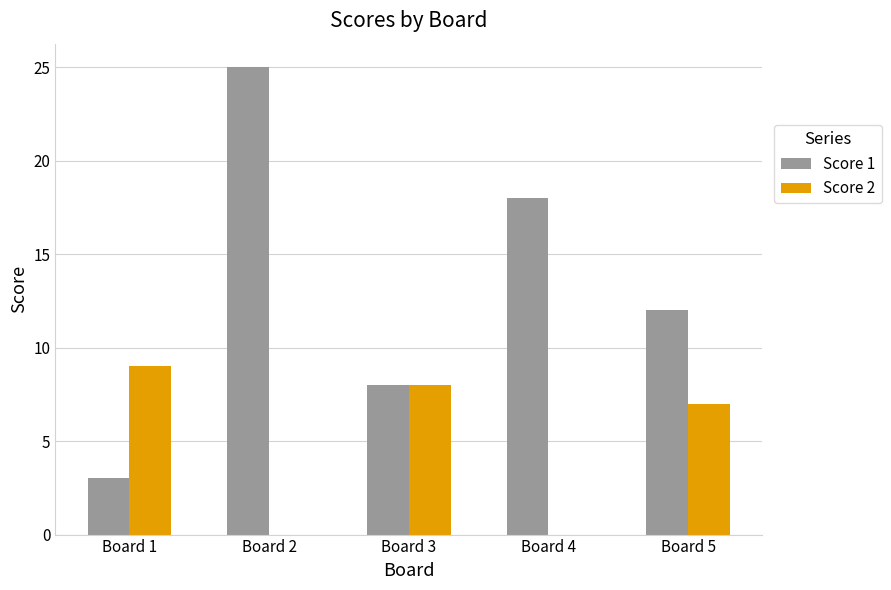

Reading left to right, what are all the values shown in this chart?

Score 1: Board 1=3	Board 2=25	Board 3=8	Board 4=18	Board 5=12
Score 2: Board 1=9	Board 2=0	Board 3=8	Board 4=0	Board 5=7